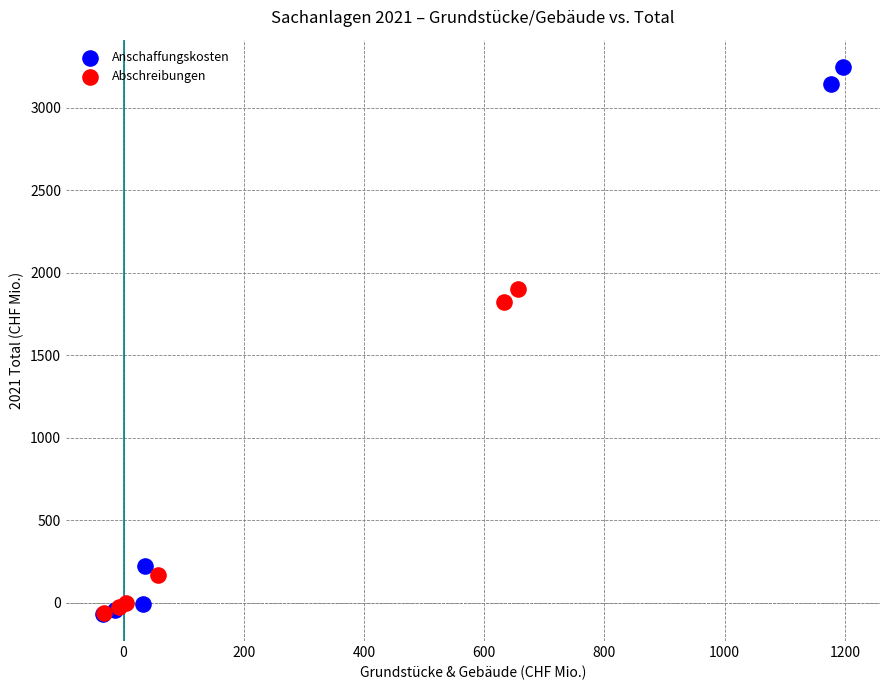

Which series contains the highest Y value?

Anschaffungskosten